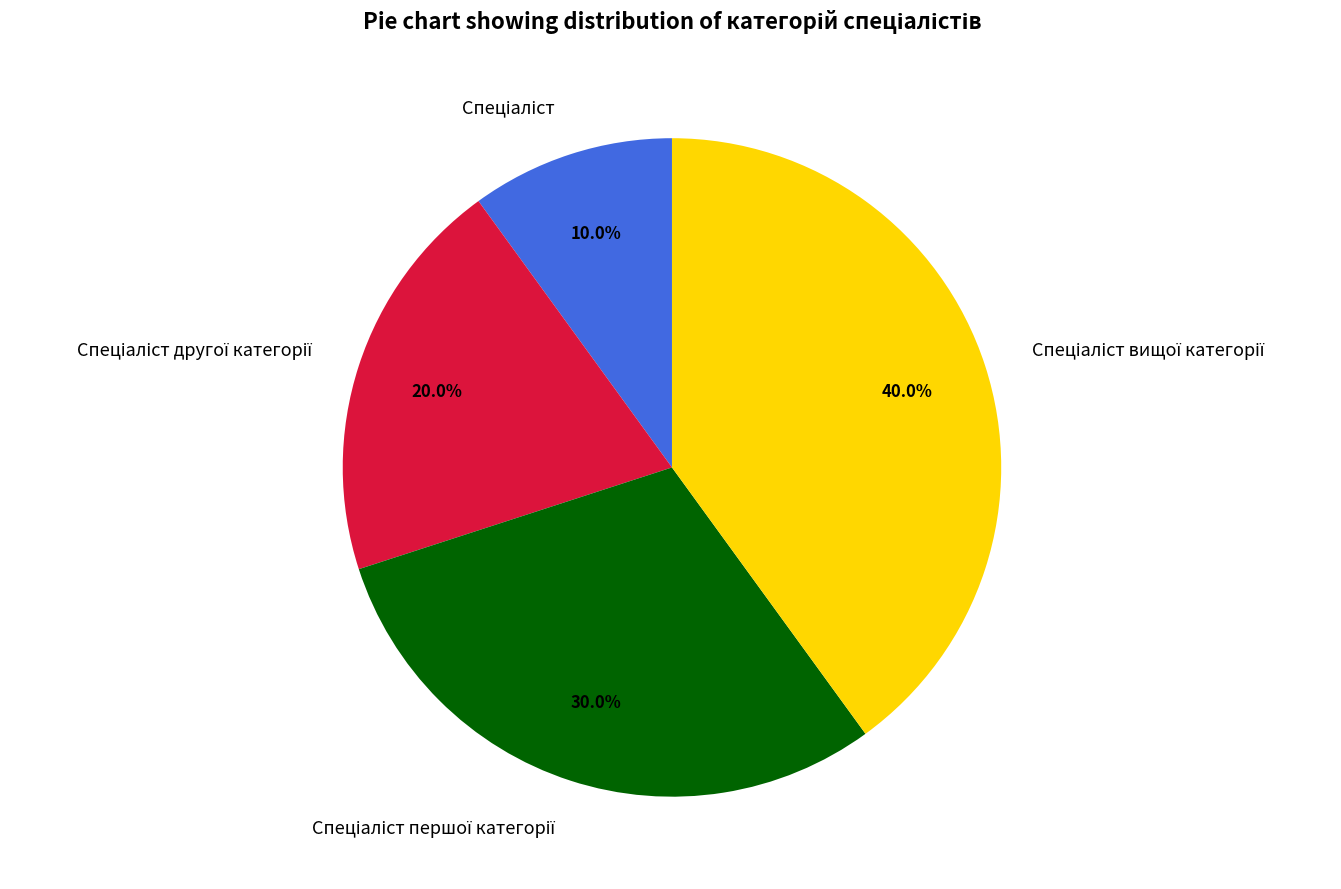

How many slices are in this pie chart?

4